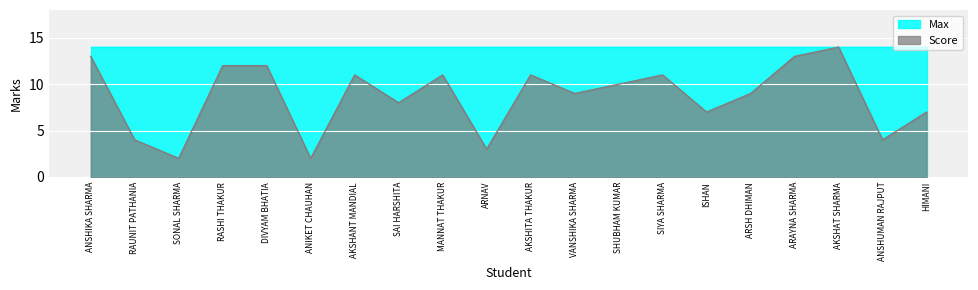

Between SONAL SHARMA and SAI HARSHITA, which is larger?

SAI HARSHITA